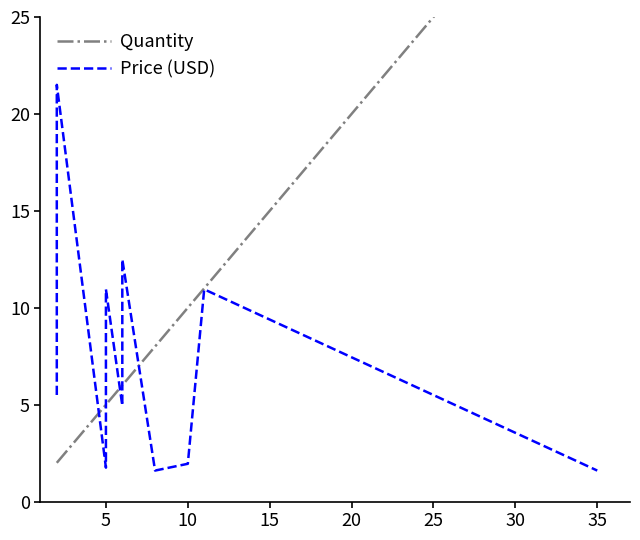

Is this an area chart (filled region under the line)?

No